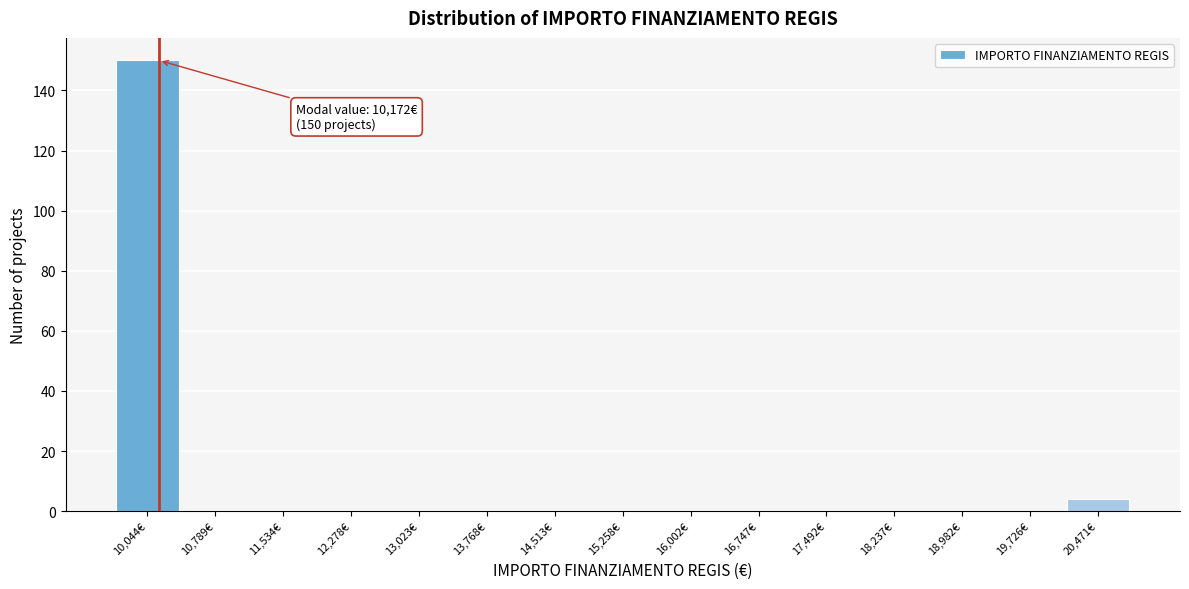

Over which range of the x-axis is the bar tallest?

9700 to 10400